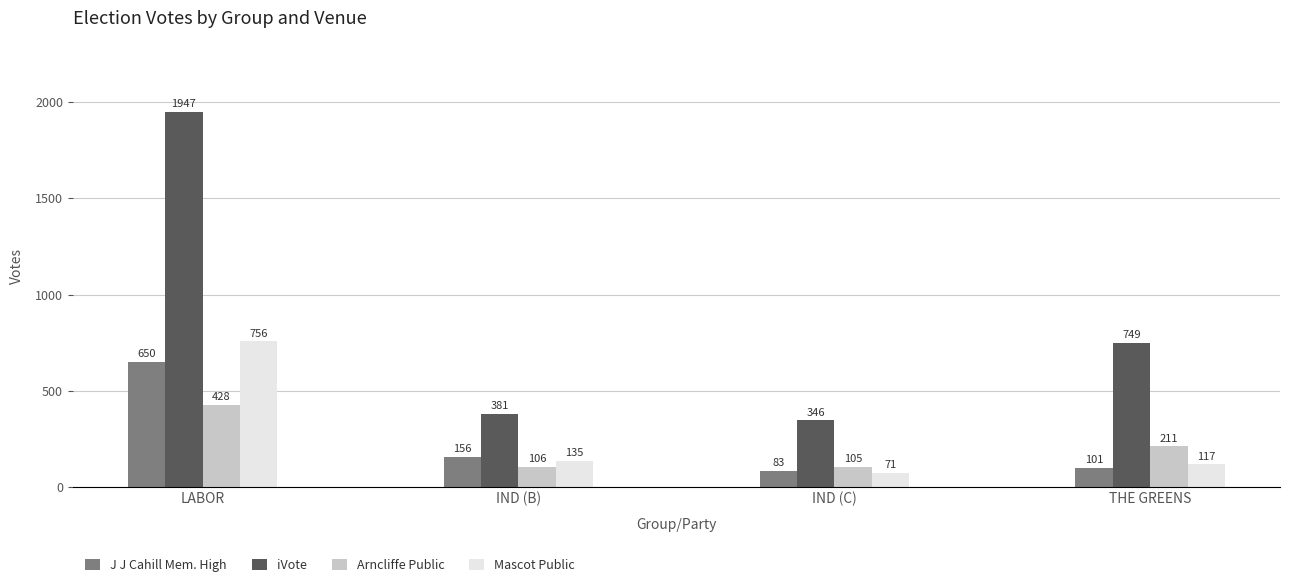

What is the difference between the Arncliffe Public values at IND (B) and LABOR?

322